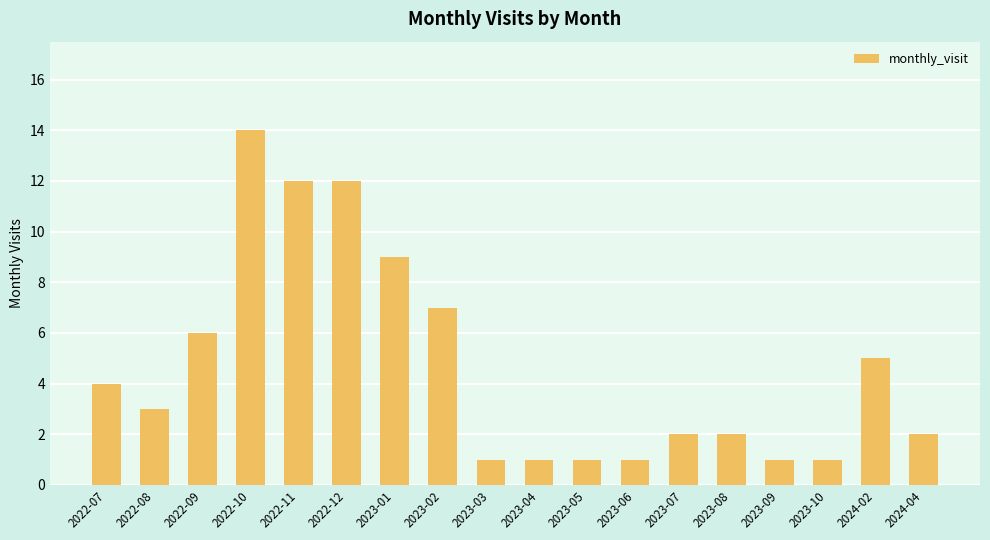

The chart shows a value of 1 at 2023-10. True or false?

True